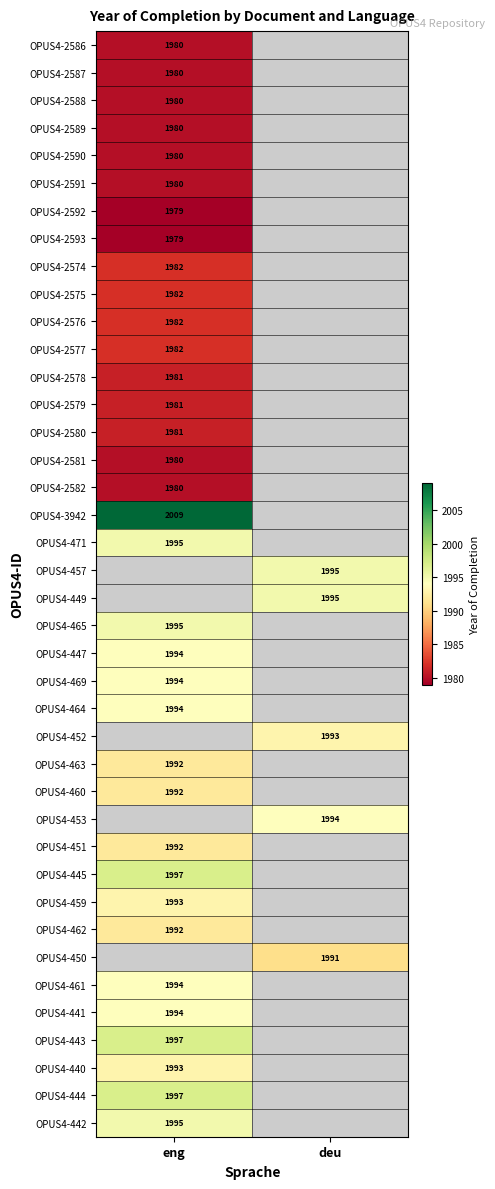

True or false: OPUS4-443 has a value of 638 at eng.

False